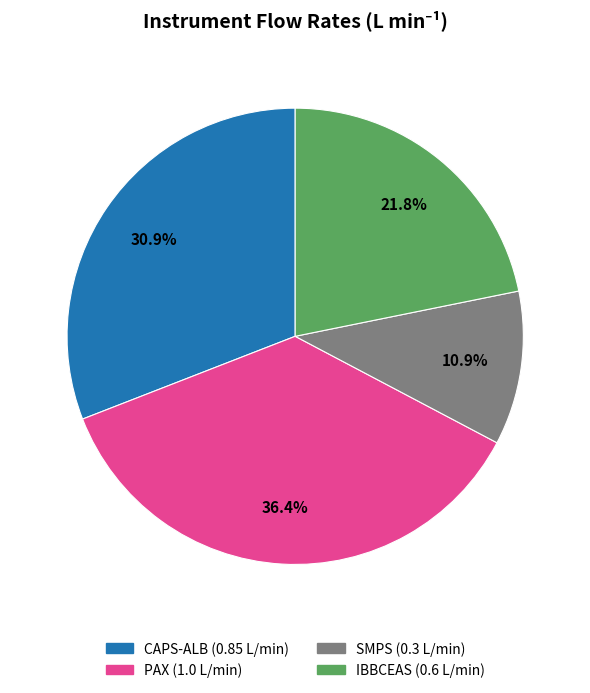

True or false: SMPS accounts for 1% of the total.

False